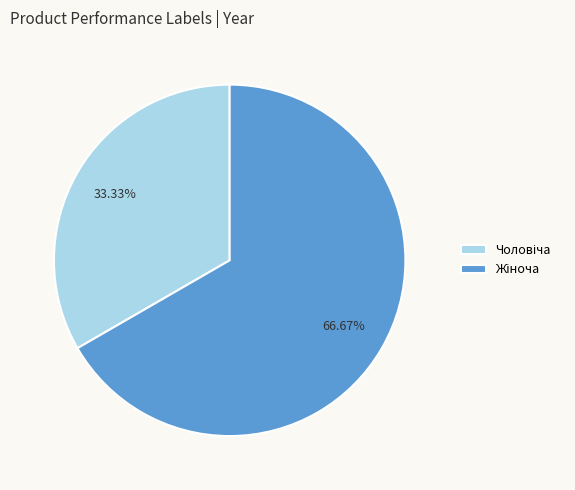

Is there a majority slice in this chart?

Yes